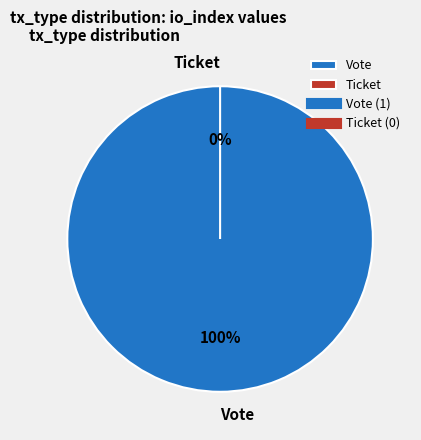

What percentage is the Vote slice, to the nearest percent?

100%